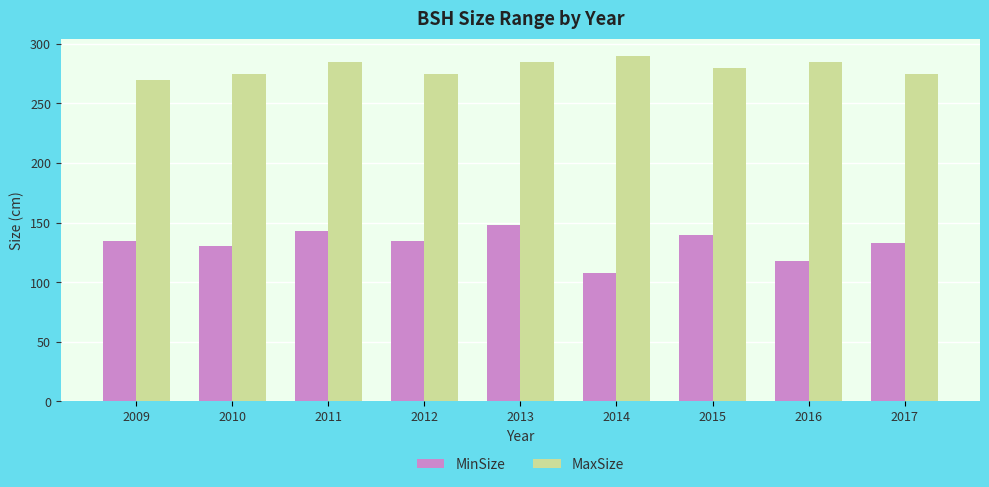

Which category has the lowest value in the MinSize series?

2014